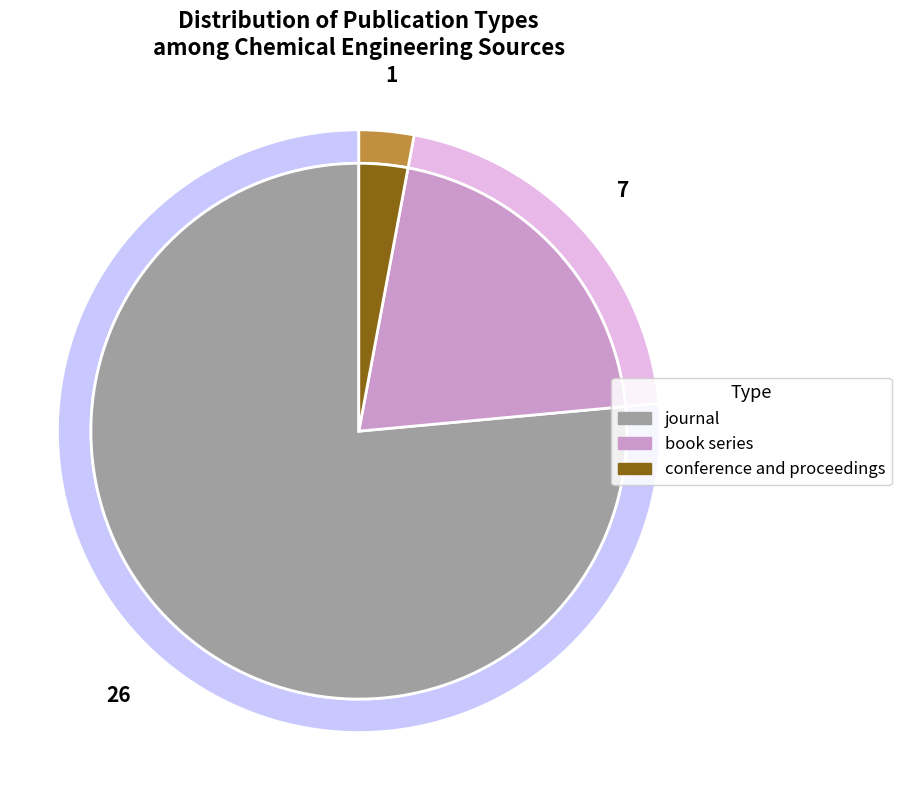

To the nearest percent, what is the average slice percentage?

33%